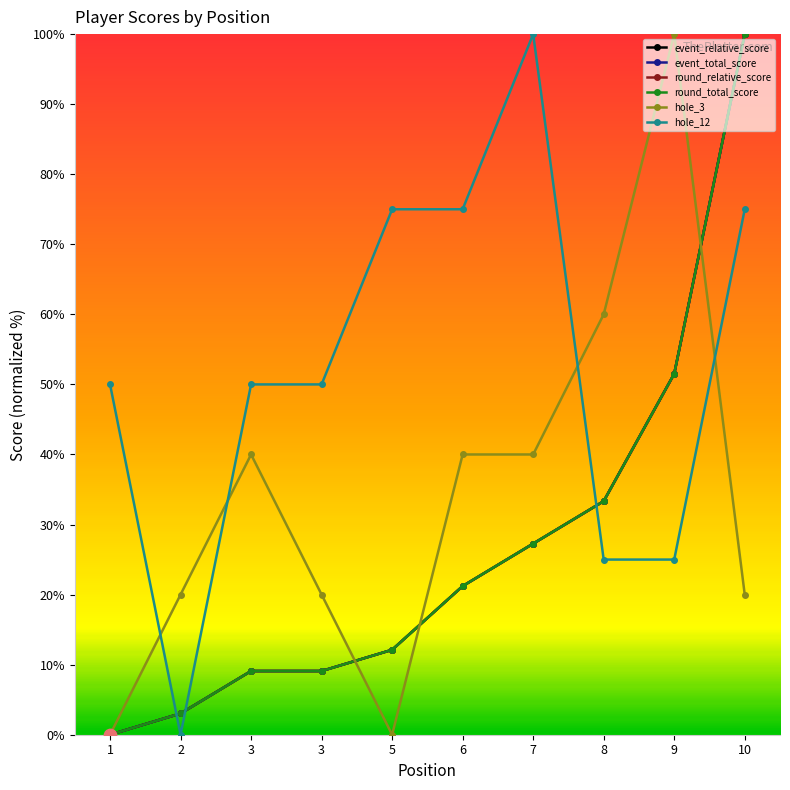

What is the total value across all series at 3?

126.4